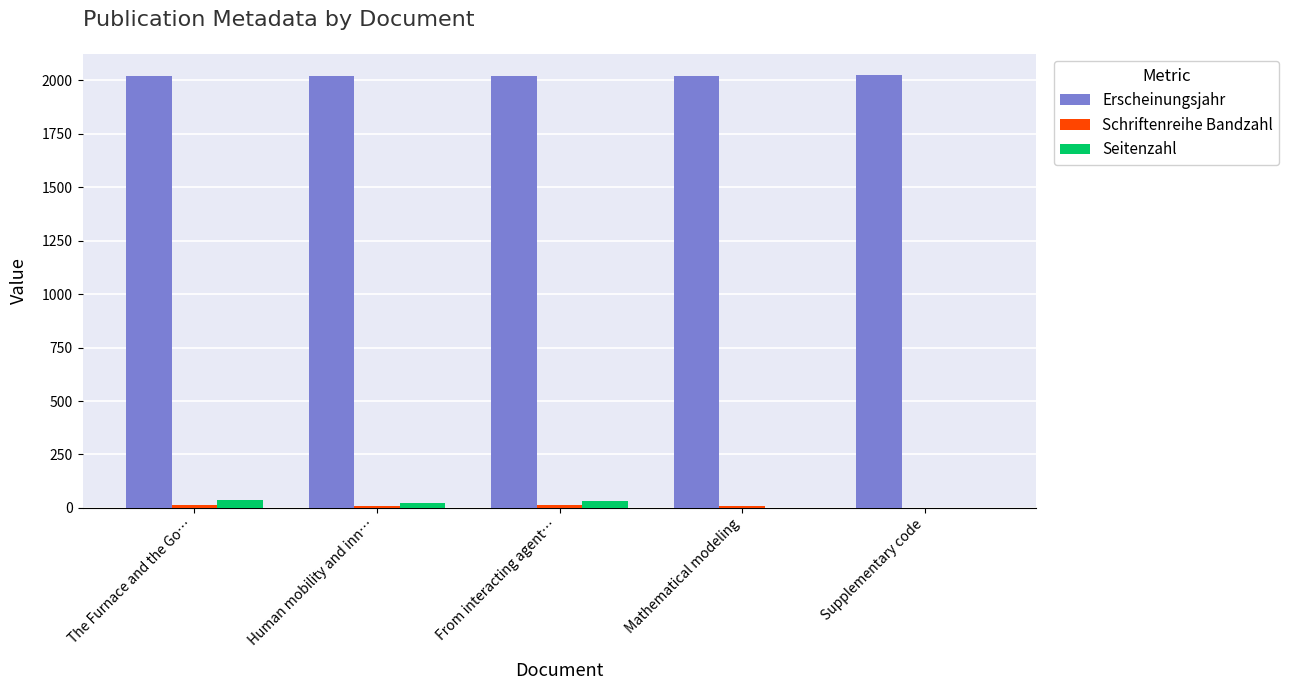

What is the maximum value for Erscheinungsjahr?

2023